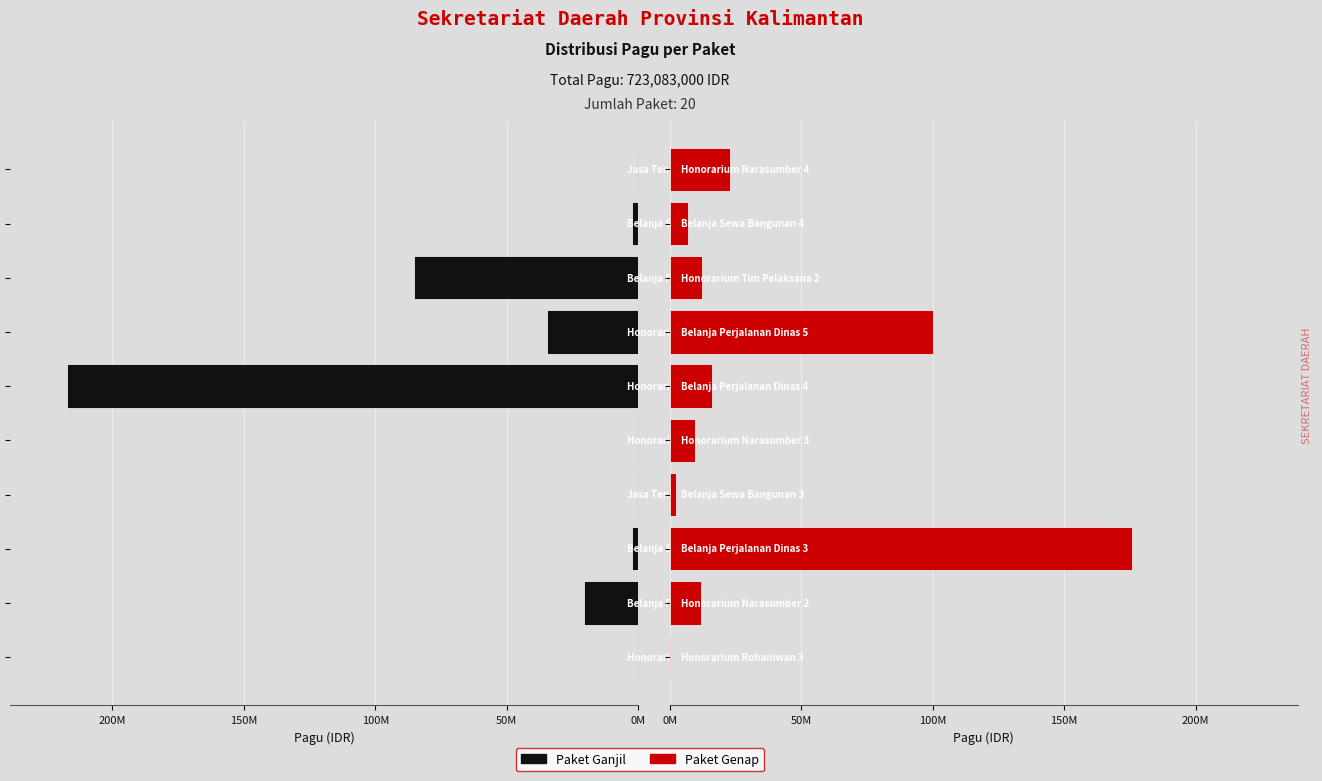

What is the minimum value for Paket Genap?

400000